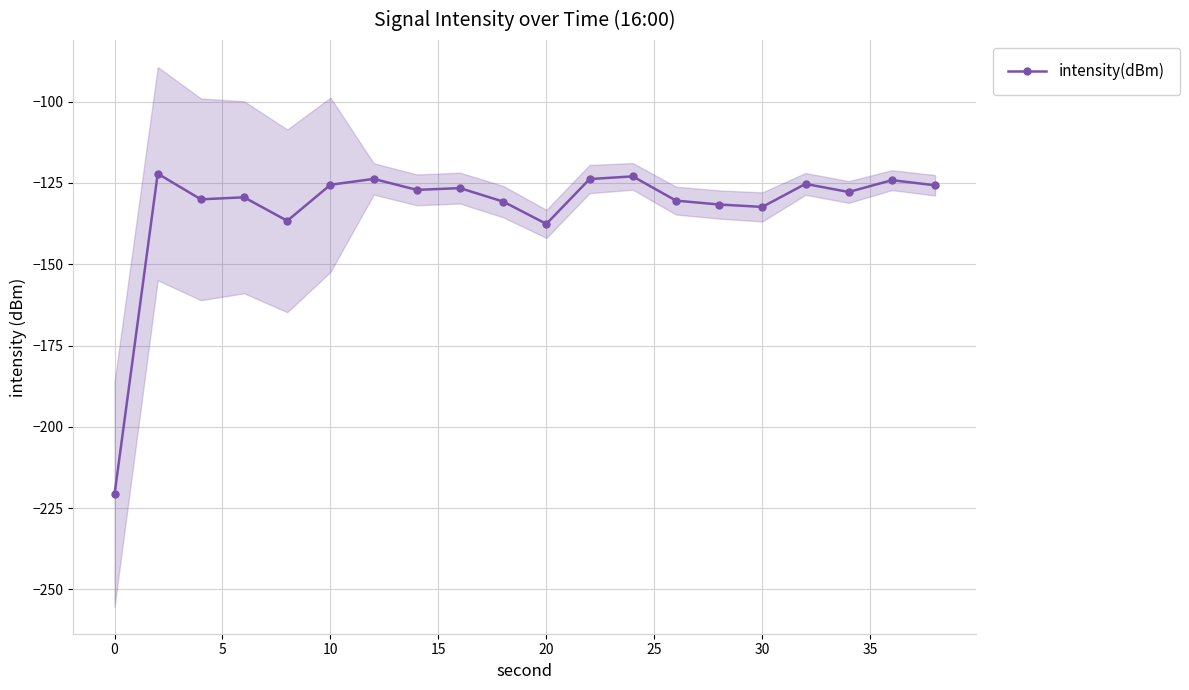

Reading left to right, extract all data points from this chart.

-220.8	-122.1	-130.0	-129.4	-136.7	-125.6	-123.8	-127.1	-126.6	-130.7	-137.6	-123.8	-123.0	-130.4	-131.6	-132.4	-125.3	-127.8	-124.1	-125.7